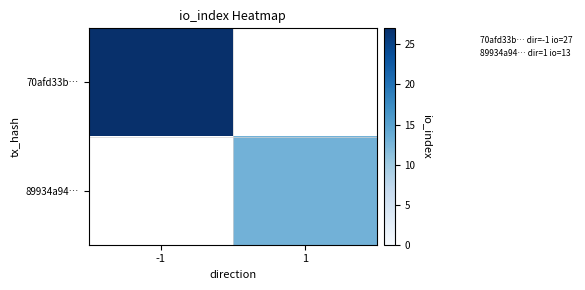

Which has a higher value, -1 or 1?

-1